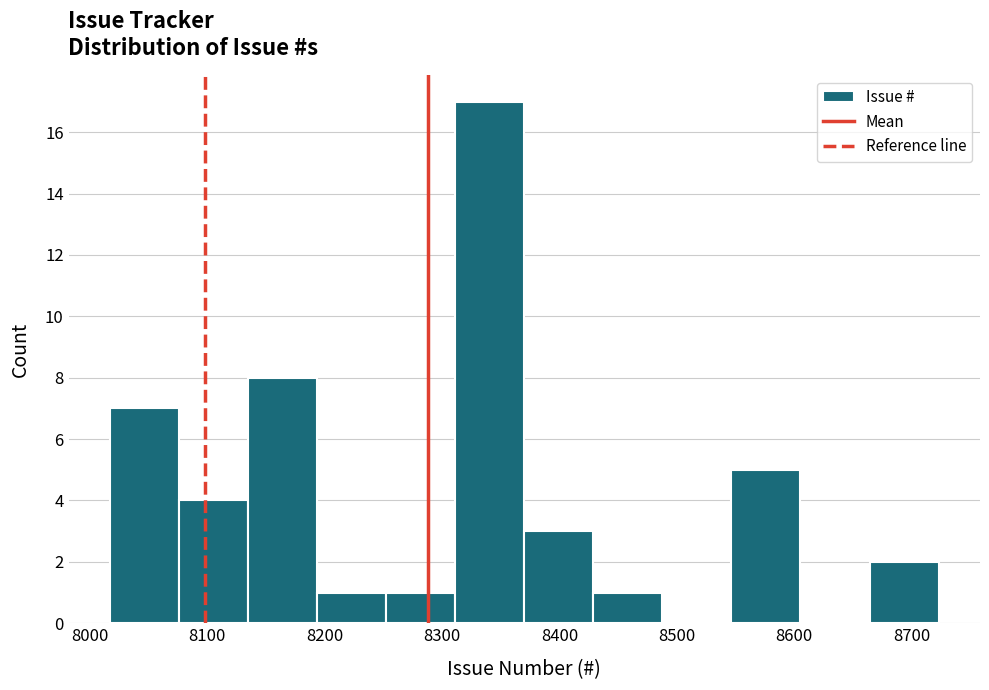

Reading left to right, transcribe this chart: for each bar, give the range it covers on the x-axis and its height. Neither the bar edges nor the heights are printed on the chart, so give them approximately, as read against the axes.

8020 to 8080: 7
8080 to 8130: 4
8130 to 8190: 8
8190 to 8250: 1
8250 to 8310: 1
8310 to 8370: 17
8370 to 8430: 3
8430 to 8490: 1
8490 to 8550: 0
8550 to 8610: 5
8610 to 8660: 0
8660 to 8720: 2